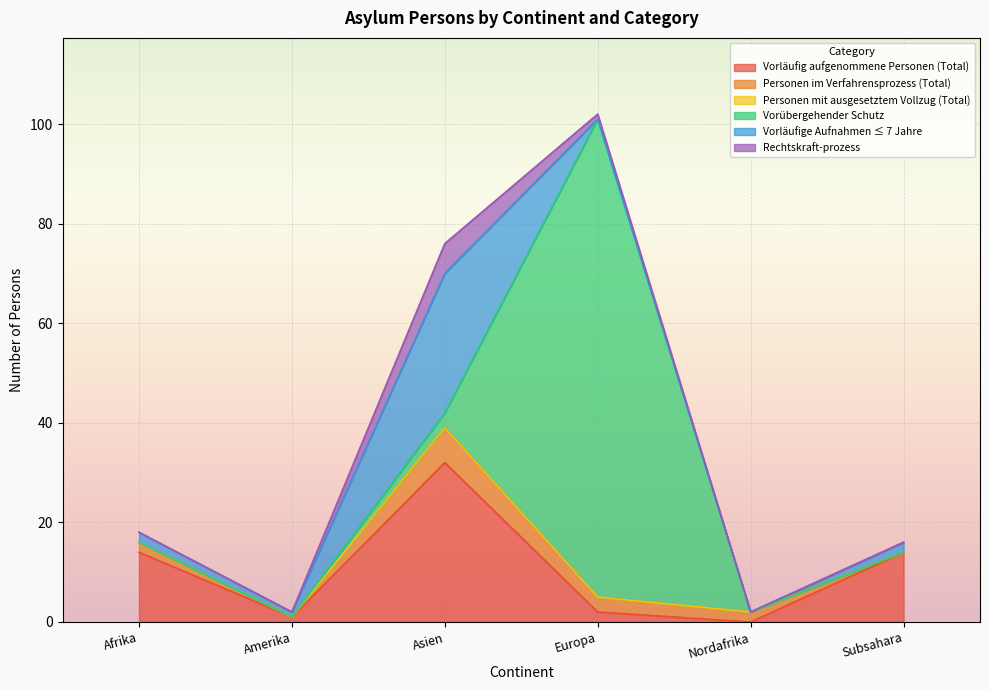

At which label does Personen mit ausgesetztem Vollzug (Total) reach its peak?

Afrika